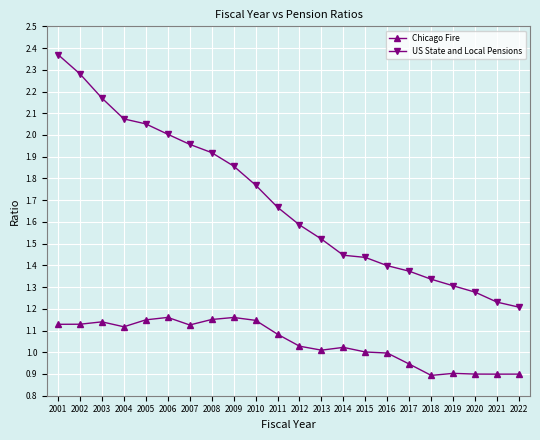

Rank the series at 2009 from highest to lowest value.

US State and Local Pensions, Chicago Fire